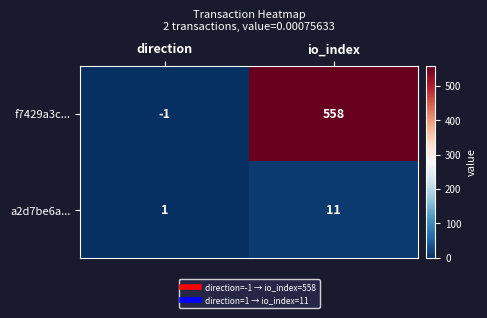

What is the greatest value displayed?

558